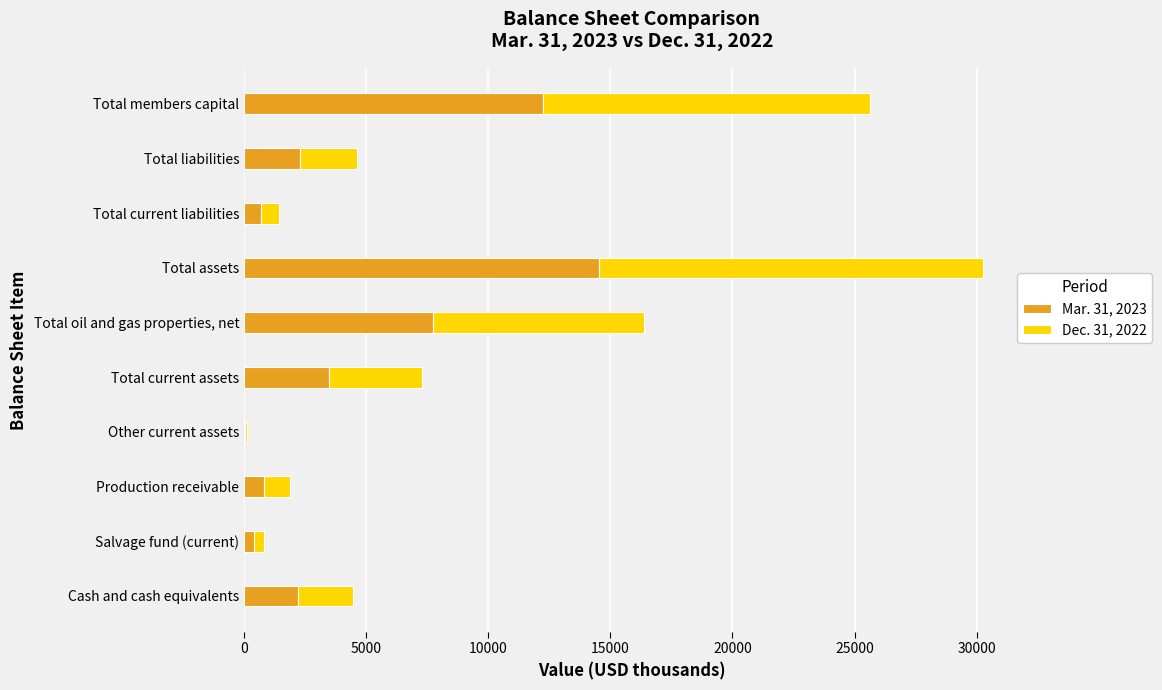

Is it true that Mar. 31, 2023 equals 7722 at Total oil and gas properties, net?

True